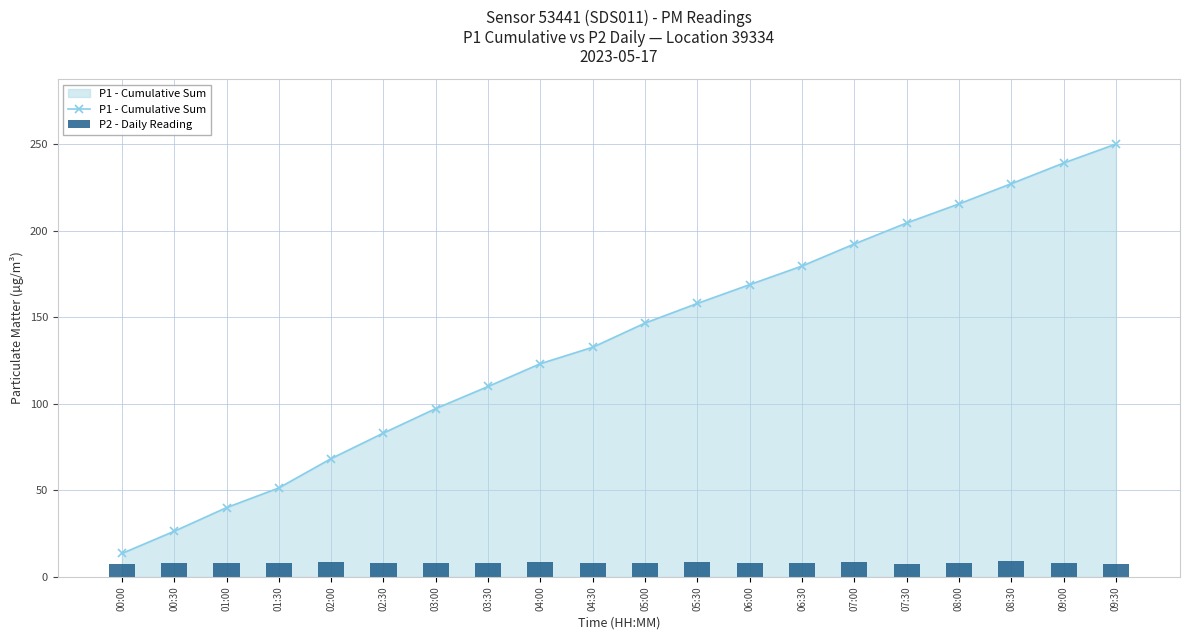

What is the highest value of the P1 - Cumulative Sum series?

250.1